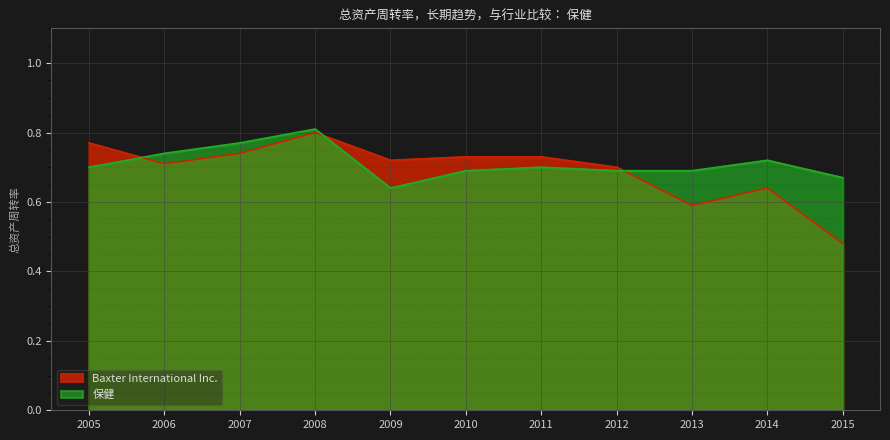

Which series has the largest total across all categories?

保健